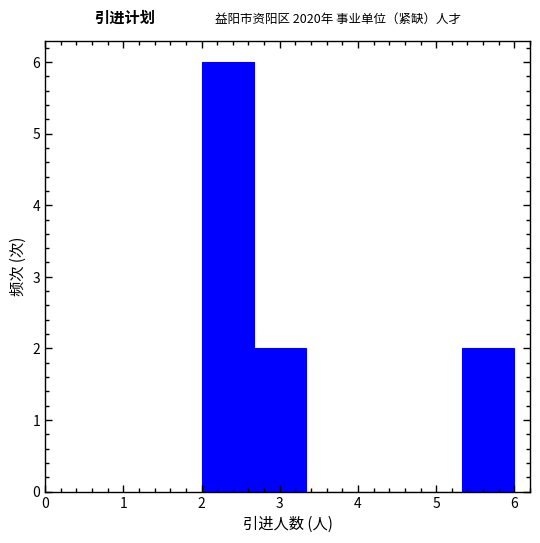

Reading left to right, list every bar in this chart as the range it spans on the x-axis followed by its height. Neither the bar edges nor the heights are printed on the chart, so give them approximately, as read against the axes.

2.0 to 2.7: 6
2.7 to 3.3: 2
3.3 to 4.0: 0
4.0 to 4.7: 0
4.7 to 5.3: 0
5.3 to 6.0: 2